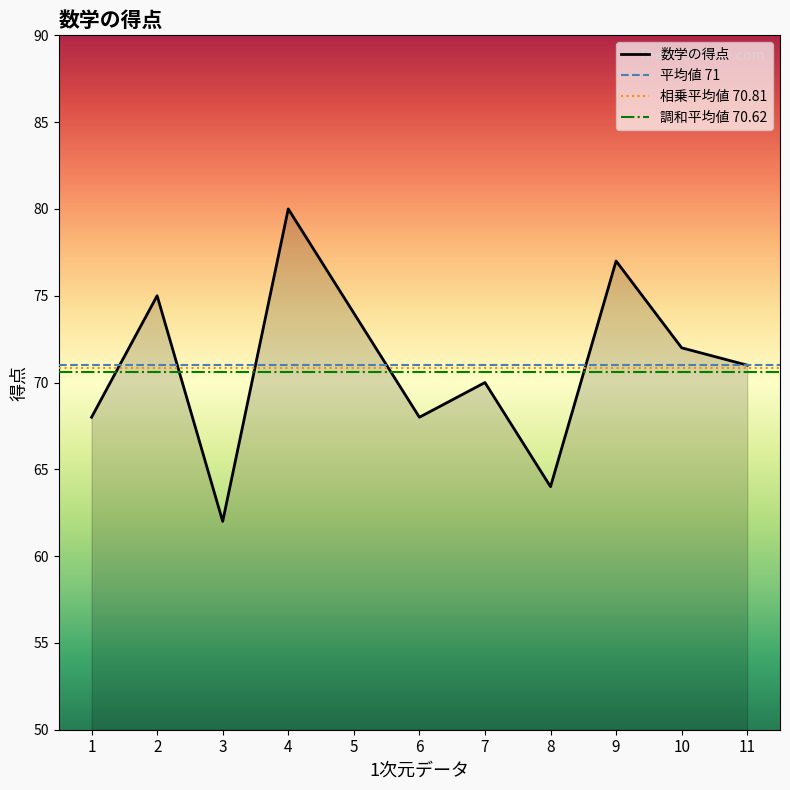

Where is the data nearest to the value 71?

11